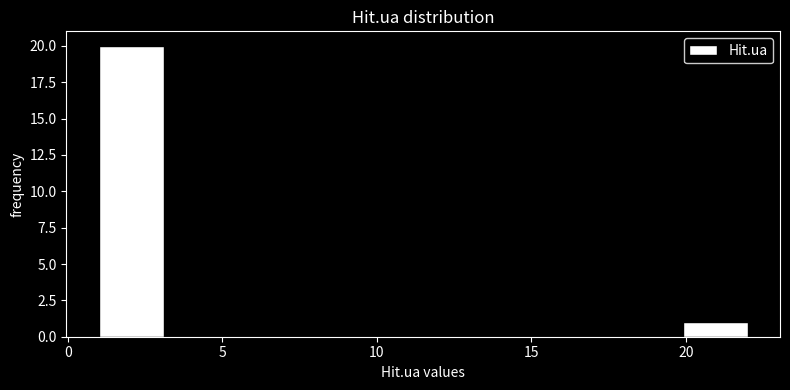

What is the height of the bar covering 19.9 to 22.0 on the x-axis? Neither the bar edges nor the heights are printed on the chart, so give them approximately, as read against the axes.

1